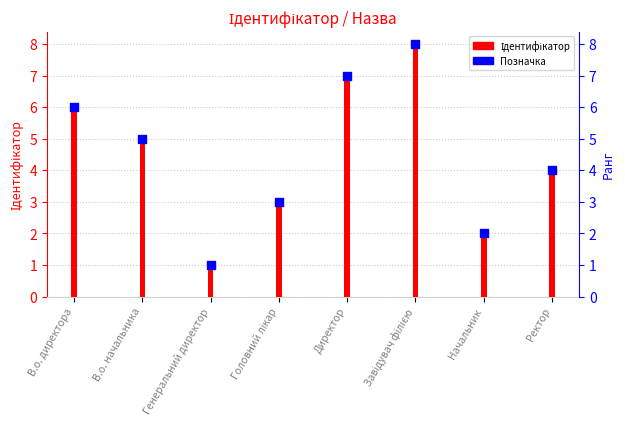

Which series has the widest spread of Y values?

Ідентифікатор